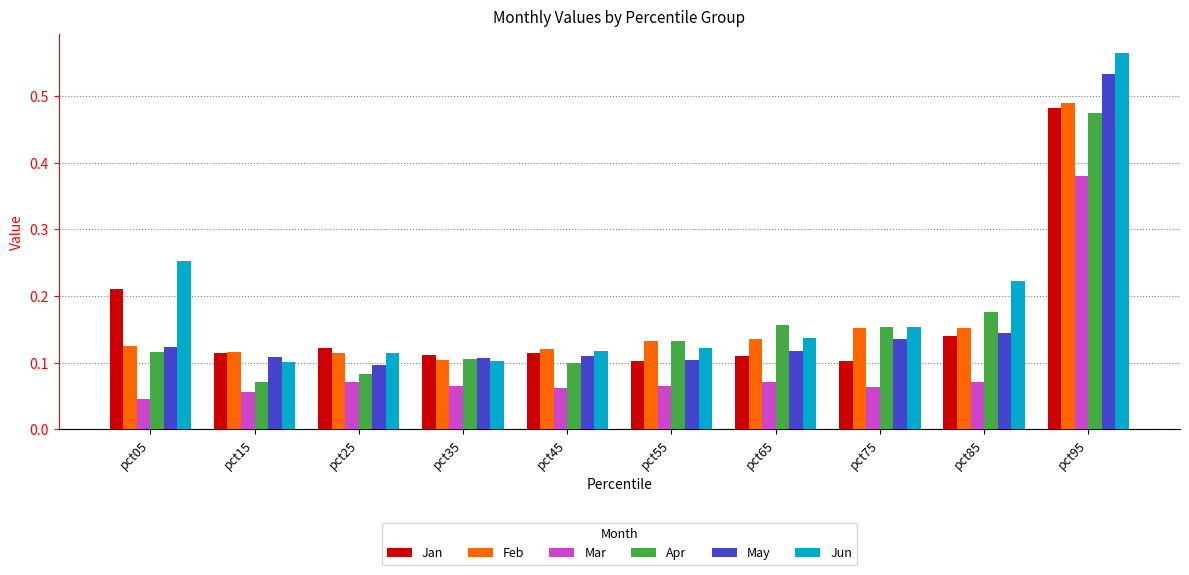

At how many categories does at least one series exceed 0?

10